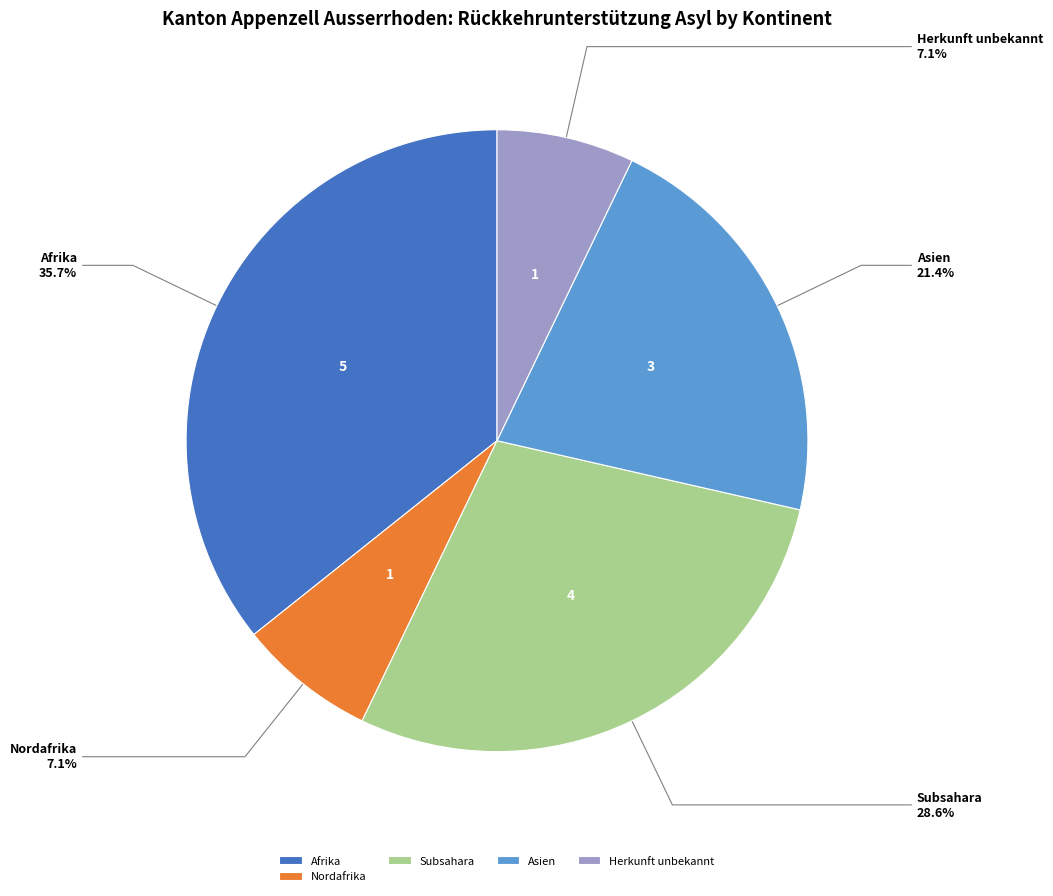

Is there a majority slice in this chart?

No